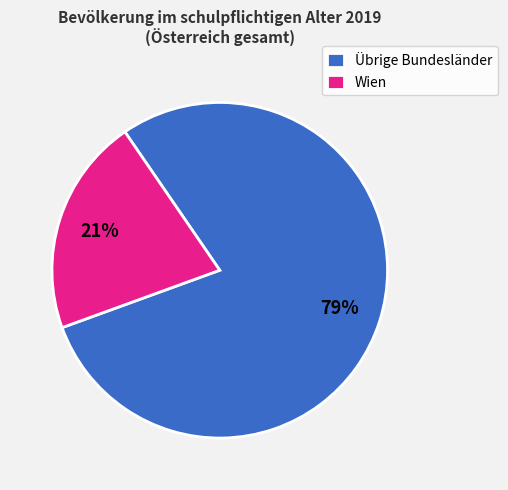

What is the smallest slice in the pie chart?

Wien